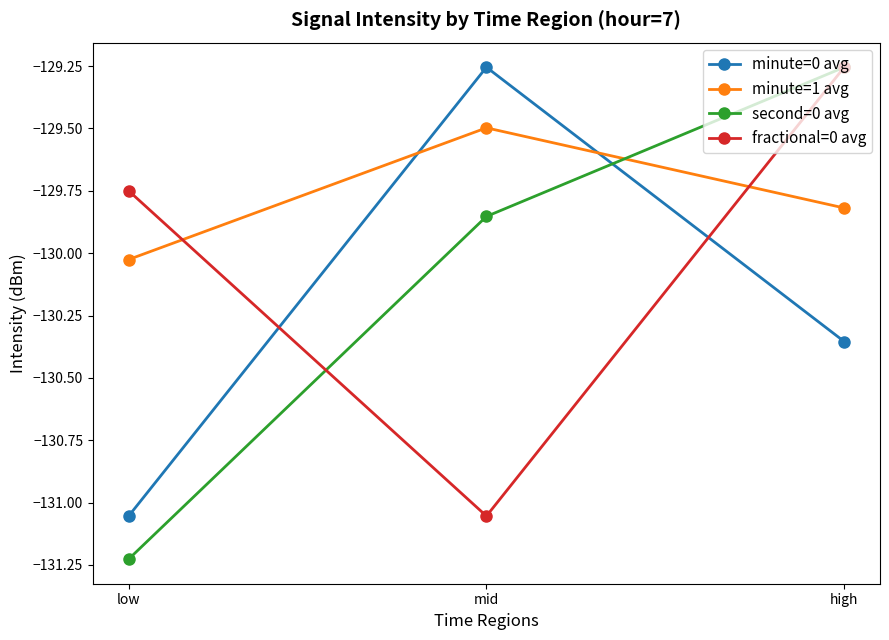

Where is second=0 avg nearest to the value -130?

mid